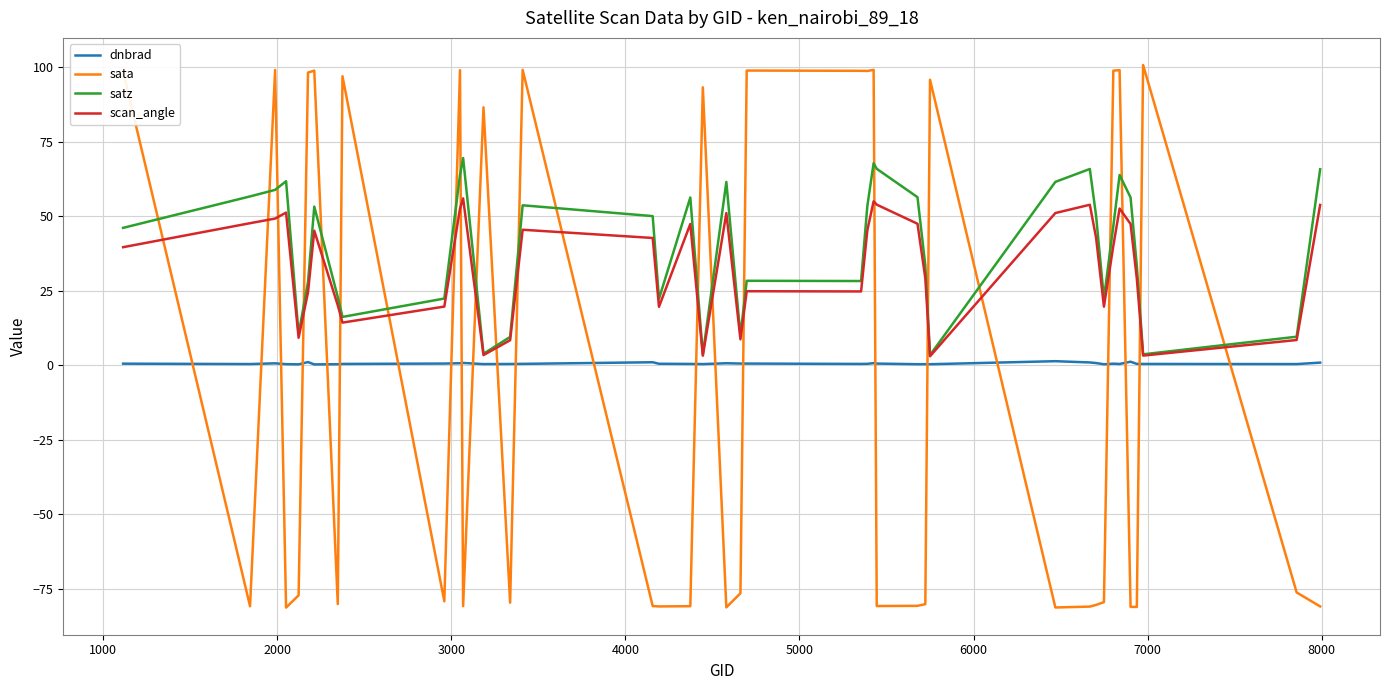

Which series has the largest range (max minus min)?

sata